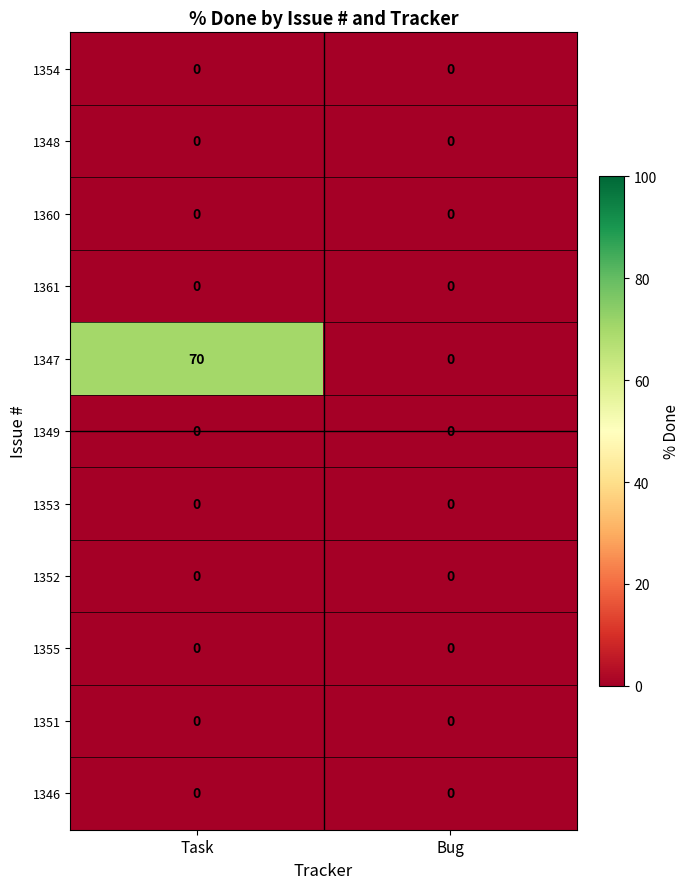

Reading left to right, transcribe all the data shown in this chart.

1354: Task=0	Bug=0
1348: Task=0	Bug=0
1360: Task=0	Bug=0
1361: Task=0	Bug=0
1347: Task=70	Bug=0
1349: Task=0	Bug=0
1353: Task=0	Bug=0
1352: Task=0	Bug=0
1355: Task=0	Bug=0
1351: Task=0	Bug=0
1346: Task=0	Bug=0